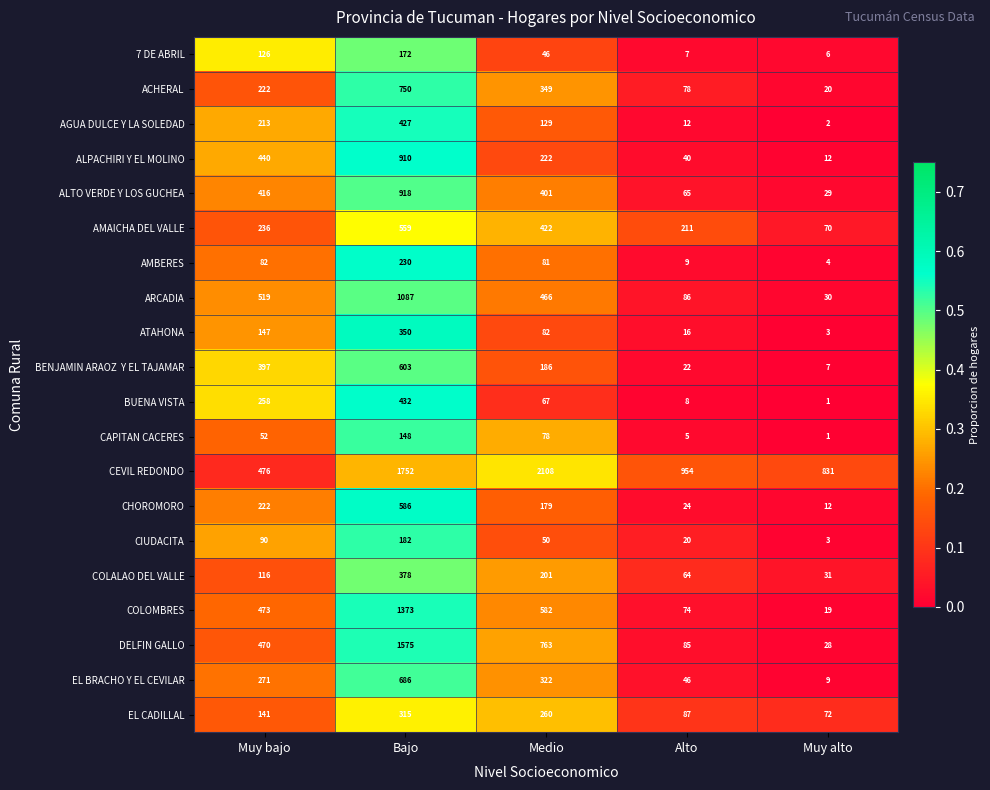

What is the difference between the highest and lowest values at Muy alto?

830